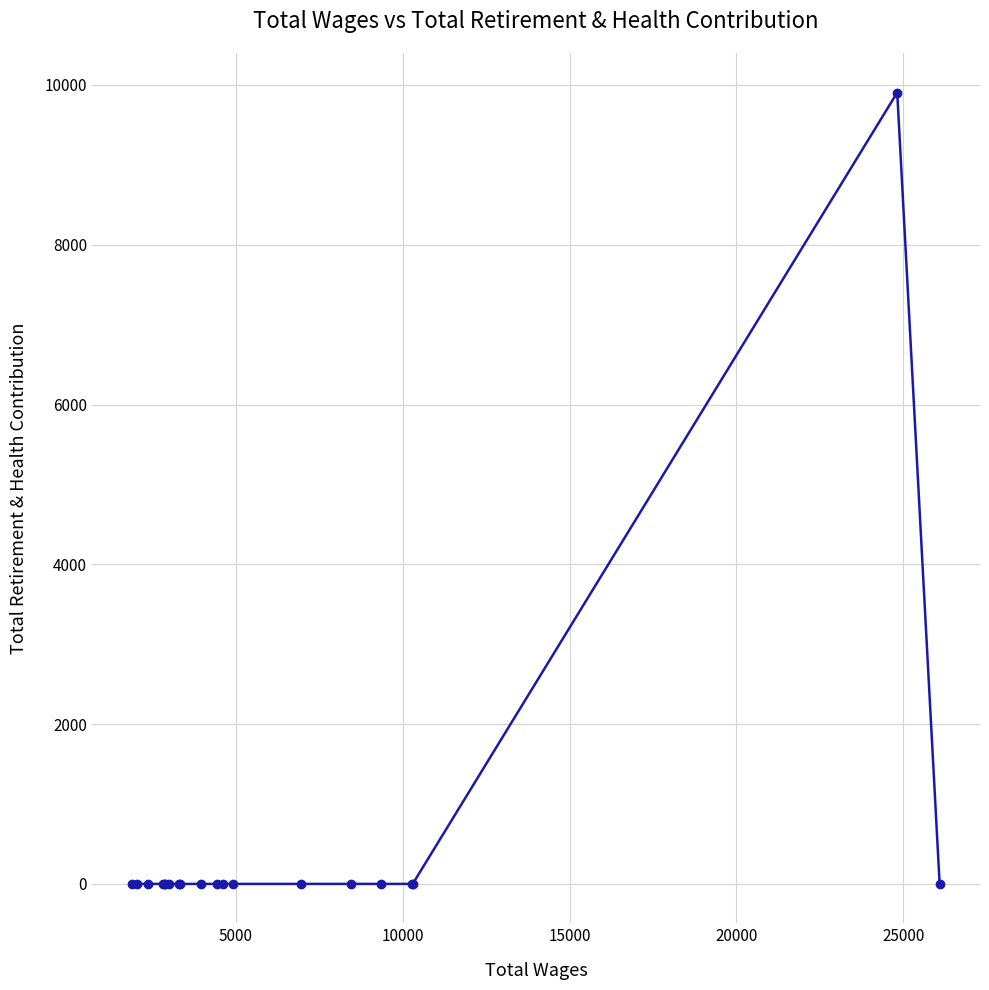

What is the maximum value shown in the chart?

9904.8